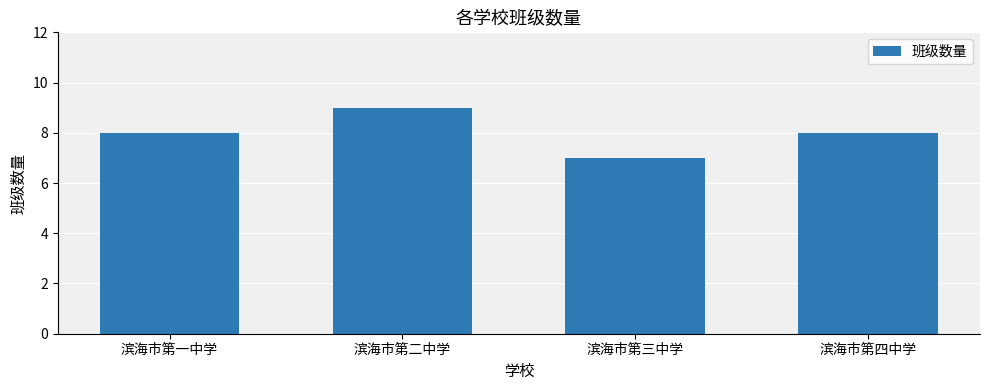

What is the sum of the values at 滨海市第三中学 and 滨海市第一中学?

15